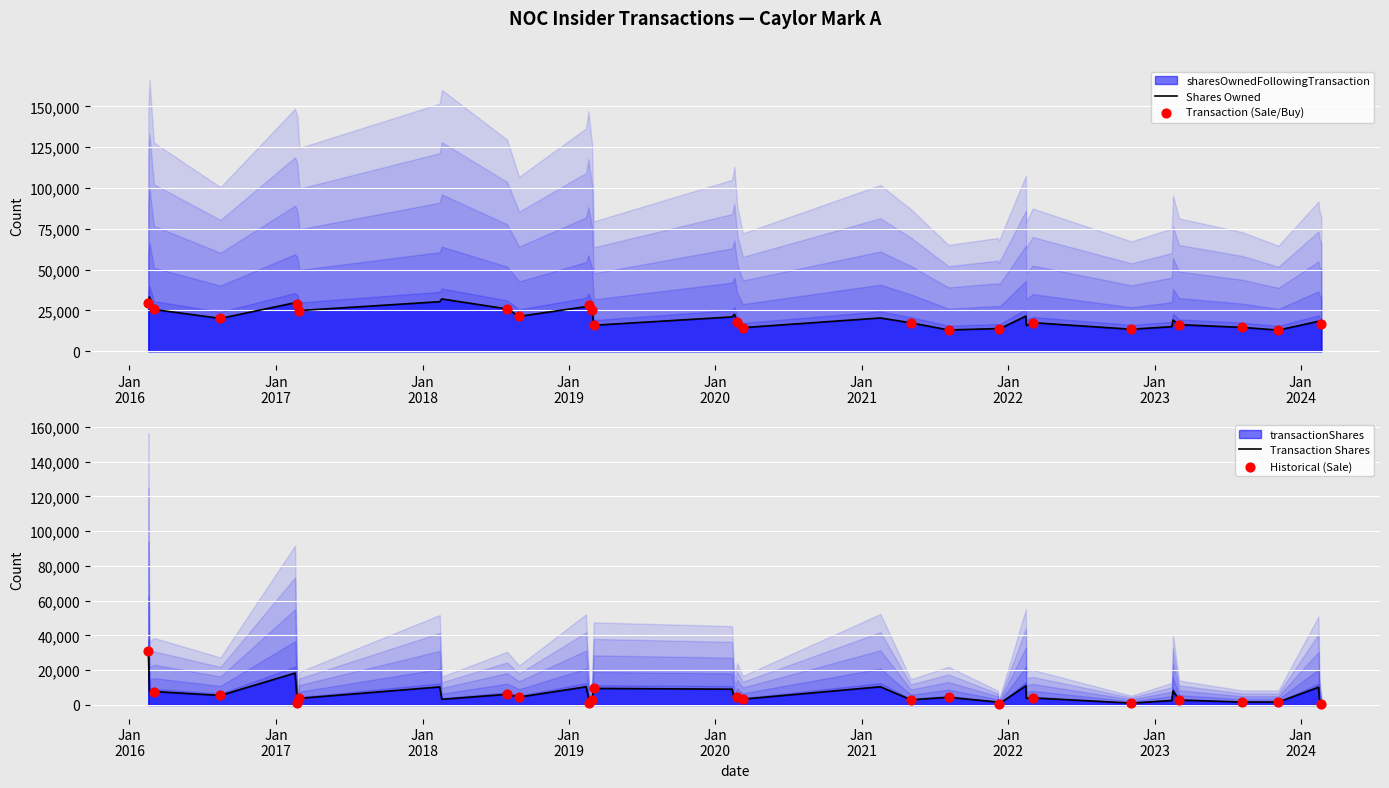

Is the value of transactionShares at 28 greater than the value of sharesOwnedFollowingTransaction at 10?

No